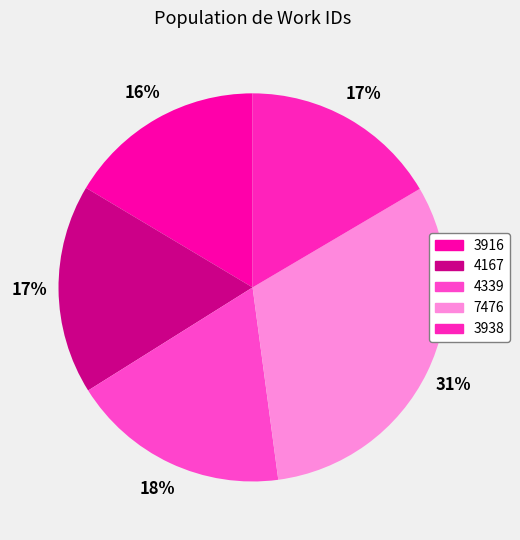

How many segments does this pie chart have?

5